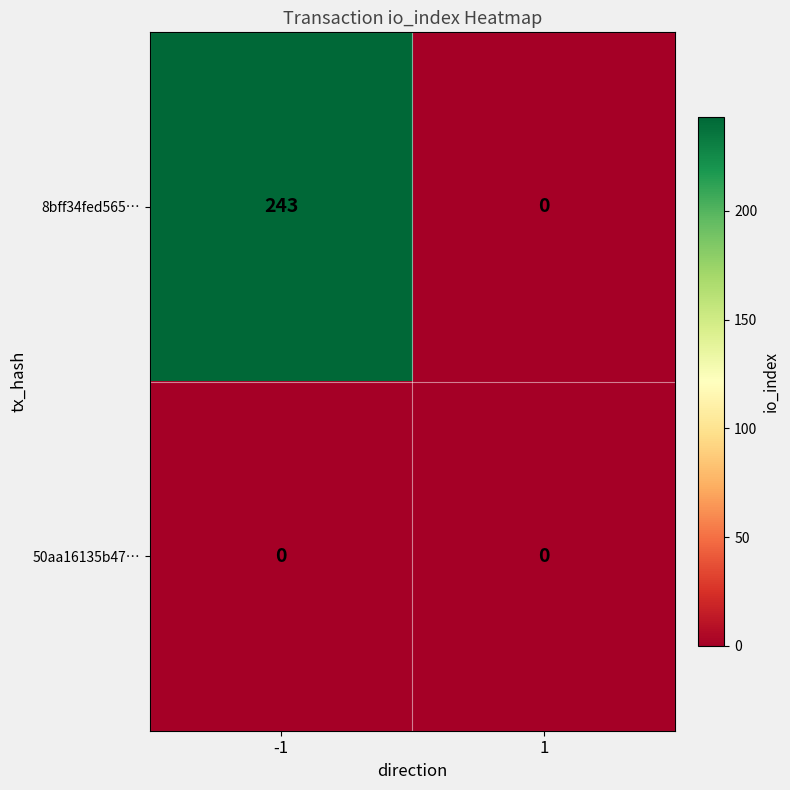

Rank the series by their maximum value, from lowest to highest.

50aa16135b47…, 8bff34fed565…